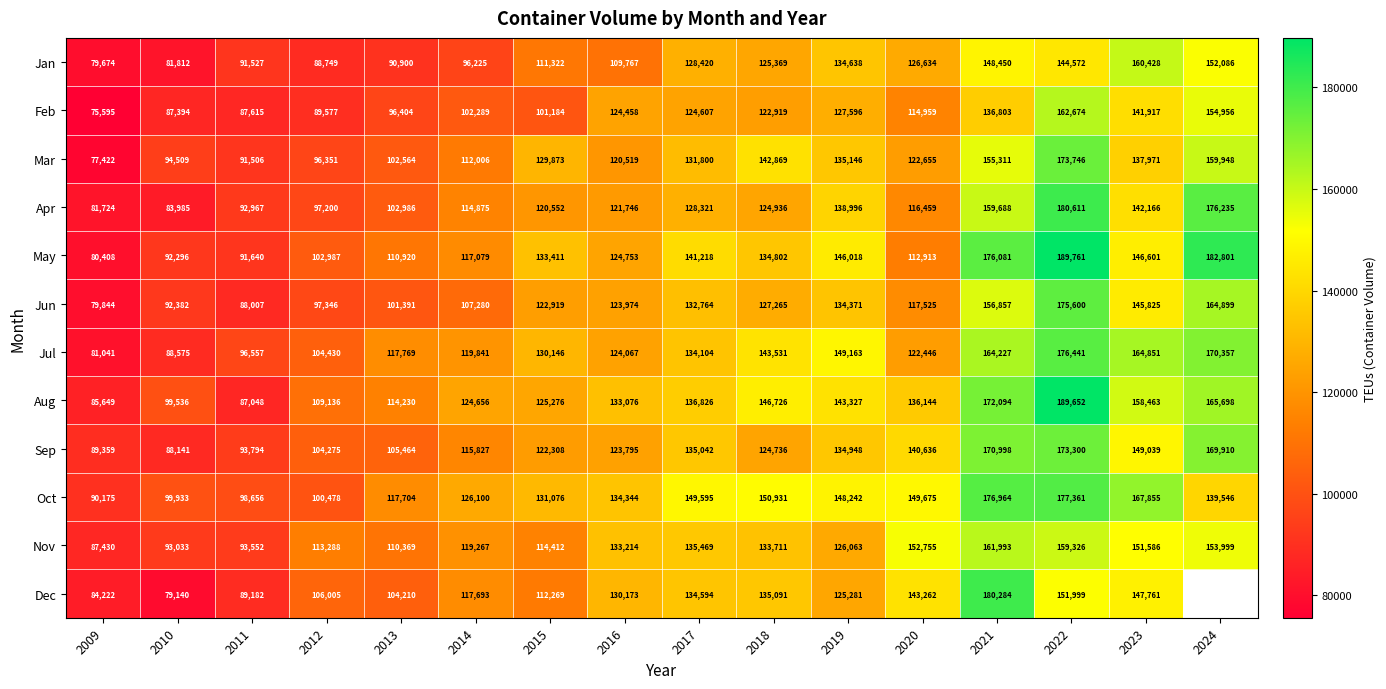

At which category is the sum across all series the highest?

2022